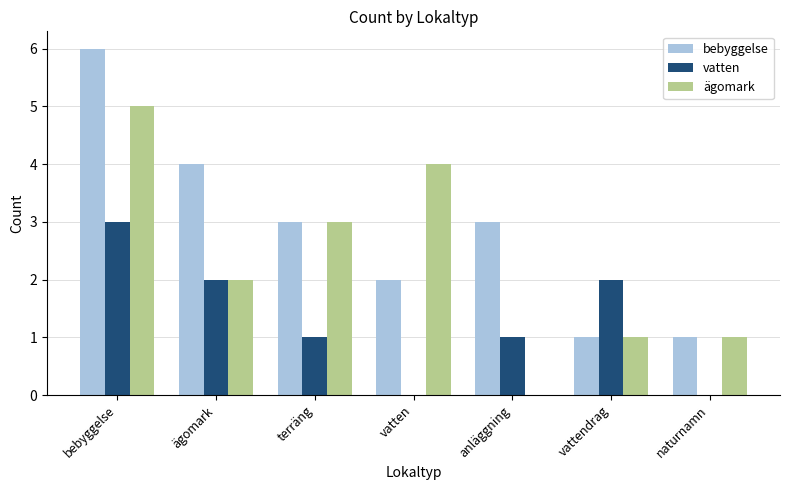

Between vatten and vattendrag, which series saw the biggest shift?

ägomark